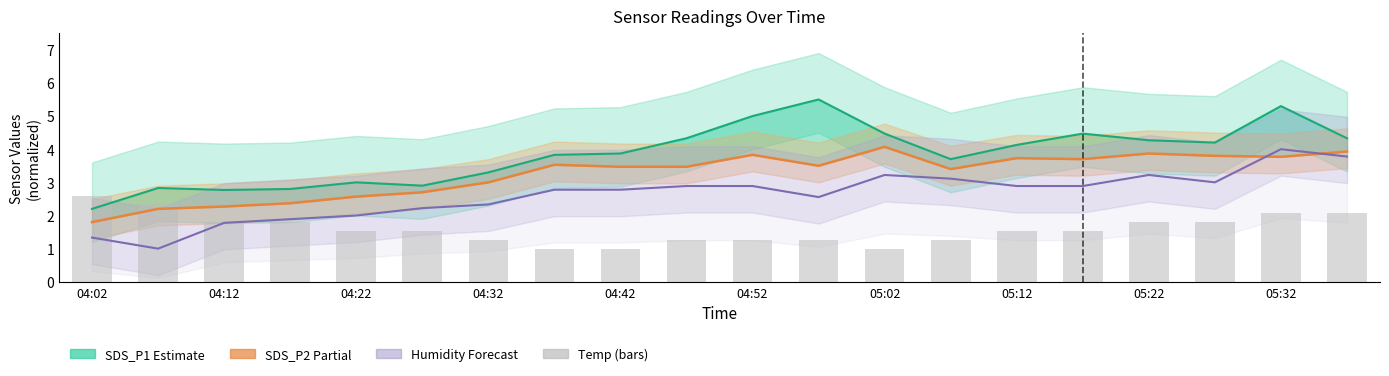

What is the minimum value for Temp (bars)?

1.0